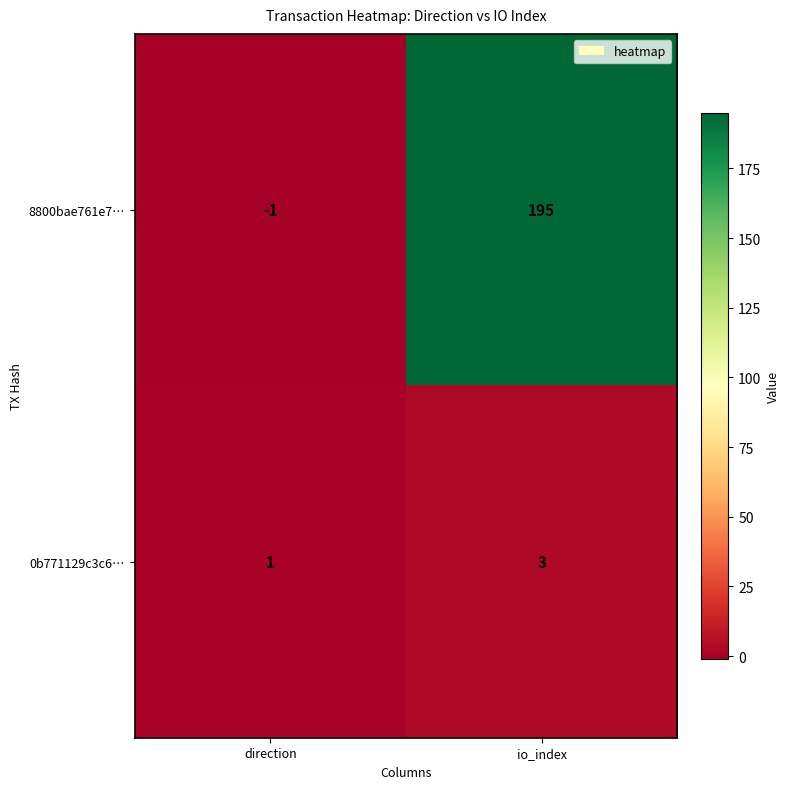

Which series has the largest range (max minus min)?

8800bae761e7…